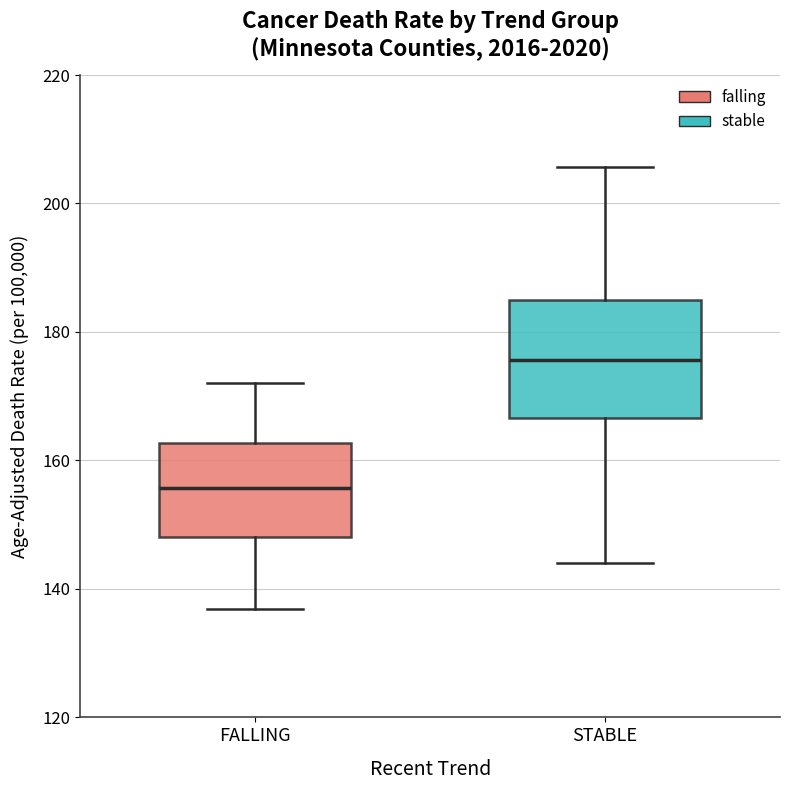

Where does the upper whisker of the box for STABLE end on the y-axis? The values are not printed on the chart, so give them approximately, as read against the axis.

206